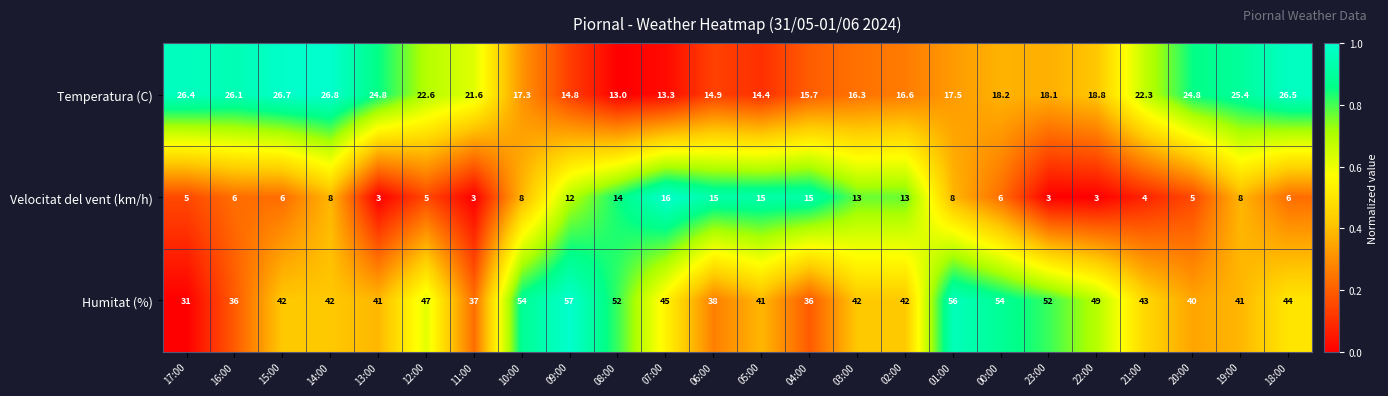

What value does the Velocitat del vent (km/h) series have at 19:00?

8.0